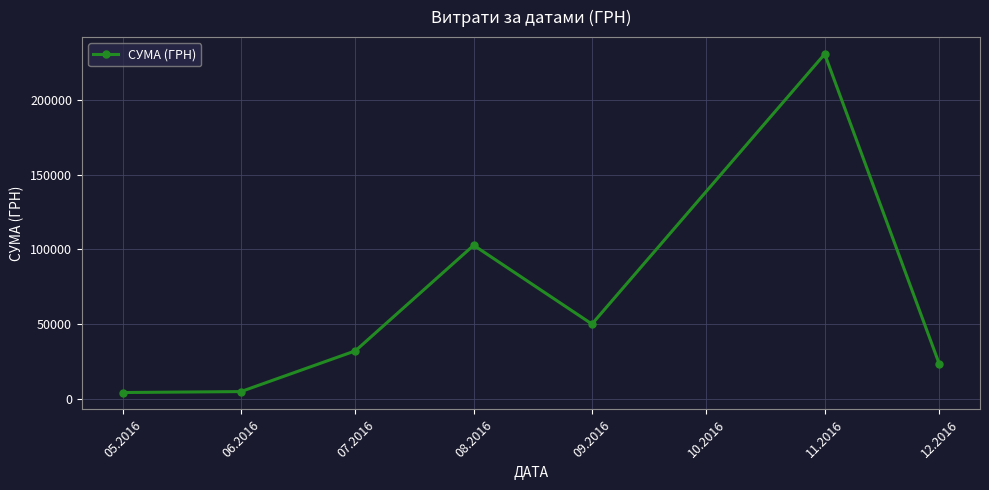

What is the change in value from 08.2016 to 11.2016?

+128149.4